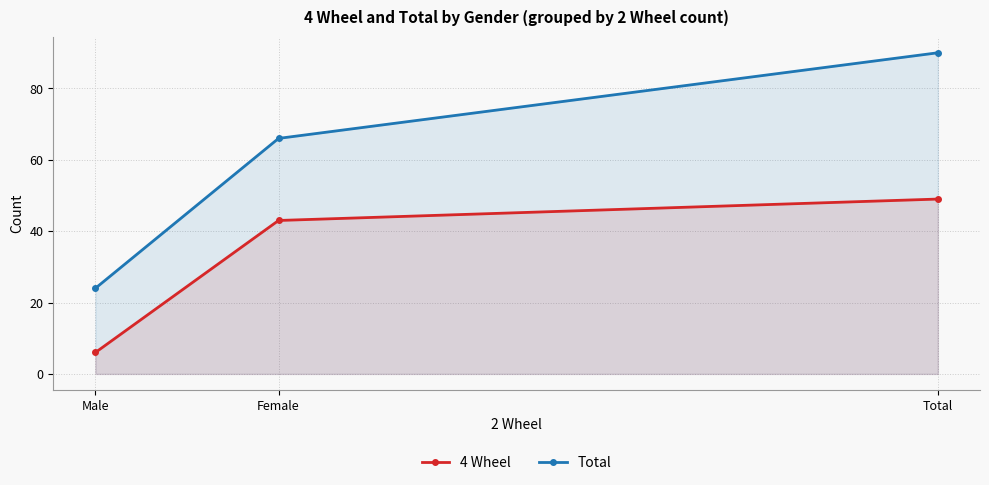

How many lines are shown in the chart?

2